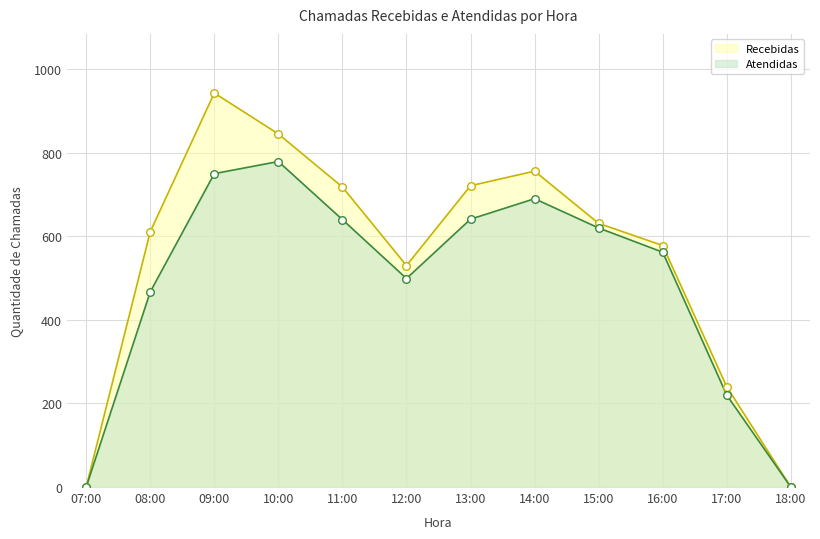

Which series reaches the maximum Y coordinate?

Recebidas